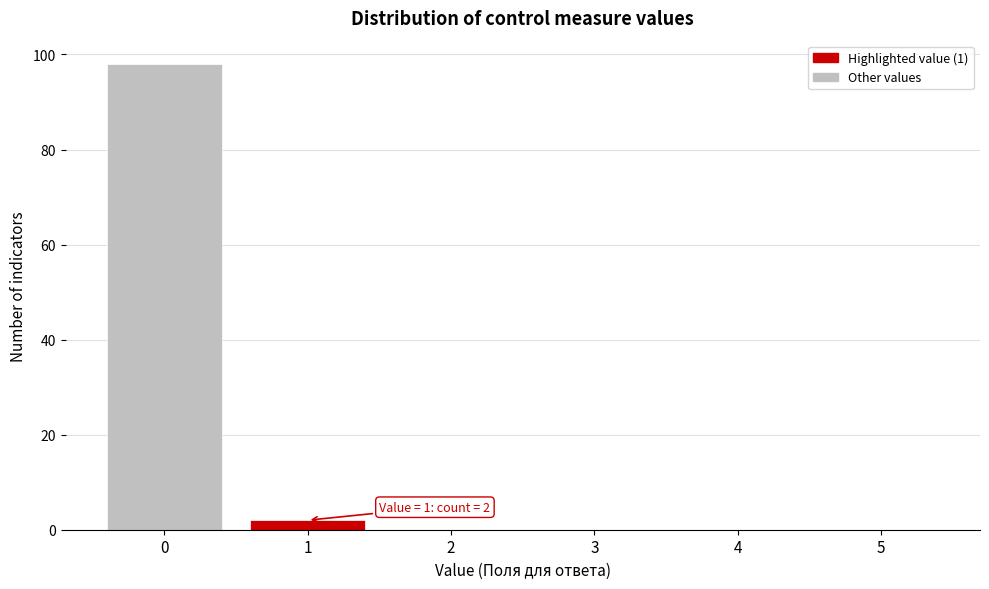

Over which range of the x-axis is the bar tallest?

-0.5 to 0.5